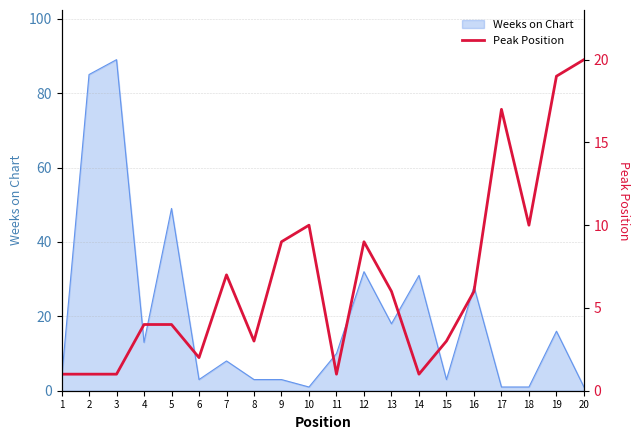

Where is the first local maximum?

7